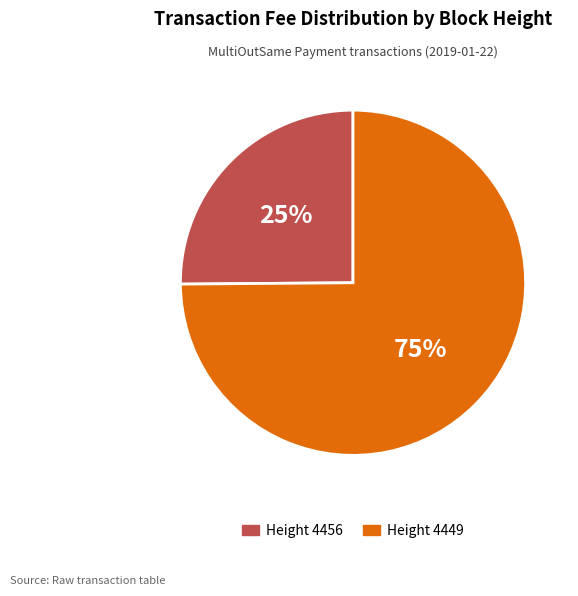

Is there a majority slice in this chart?

Yes